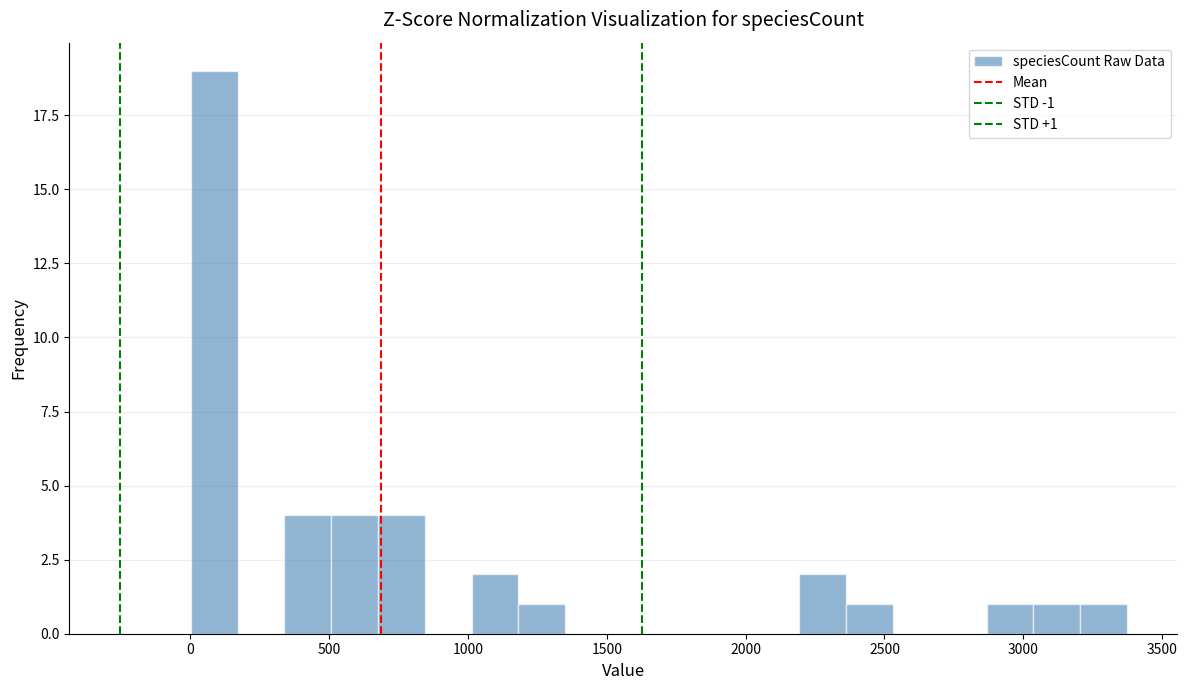

Read against the x-axis, roughly where is the centre of the tallest bar?

100